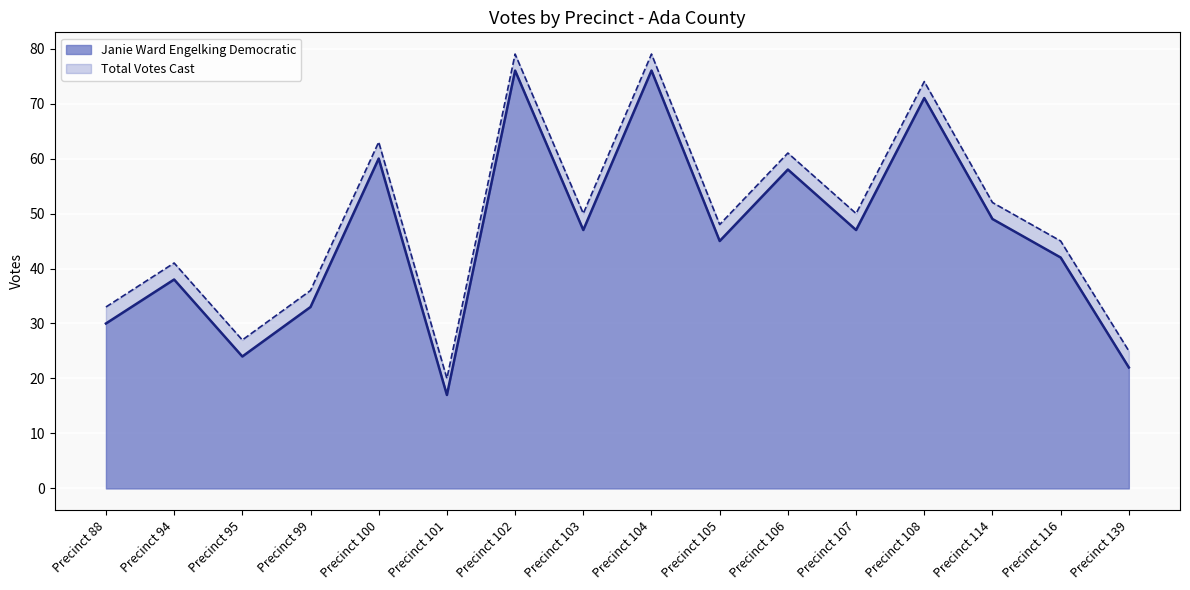

True or false: Total Votes Cast and Janie Ward Engelking Democratic intersect in this chart.

False